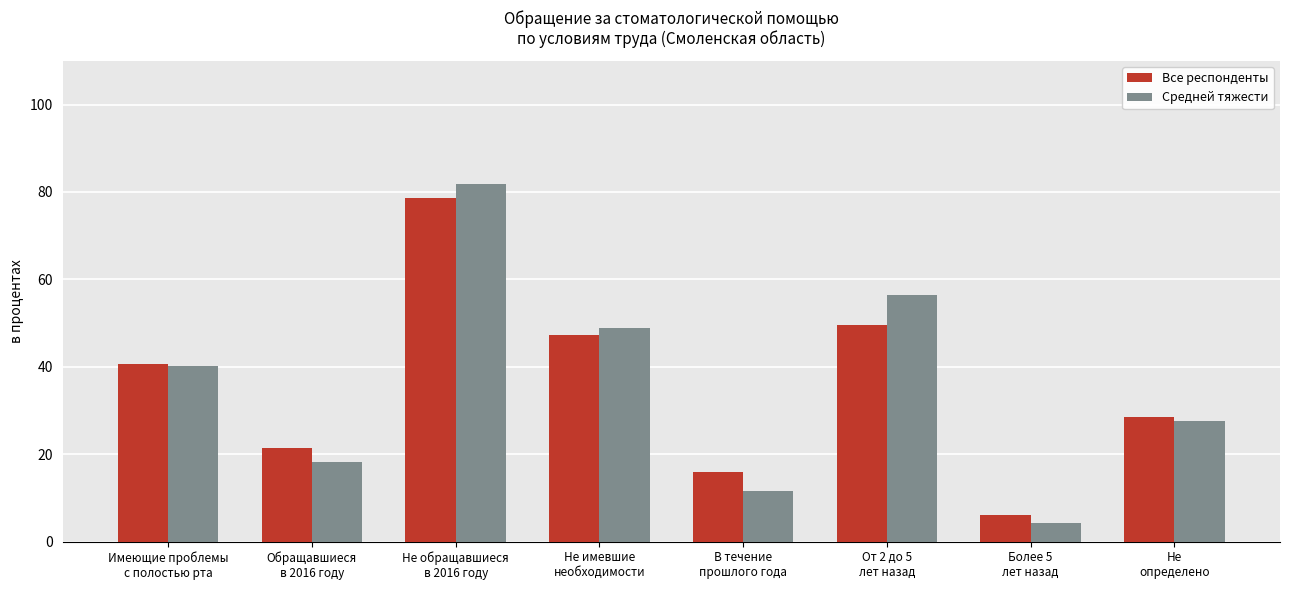

What is the difference between the Средней тяжести values at Не имевшие
необходимости and В течение
прошлого года?

37.2